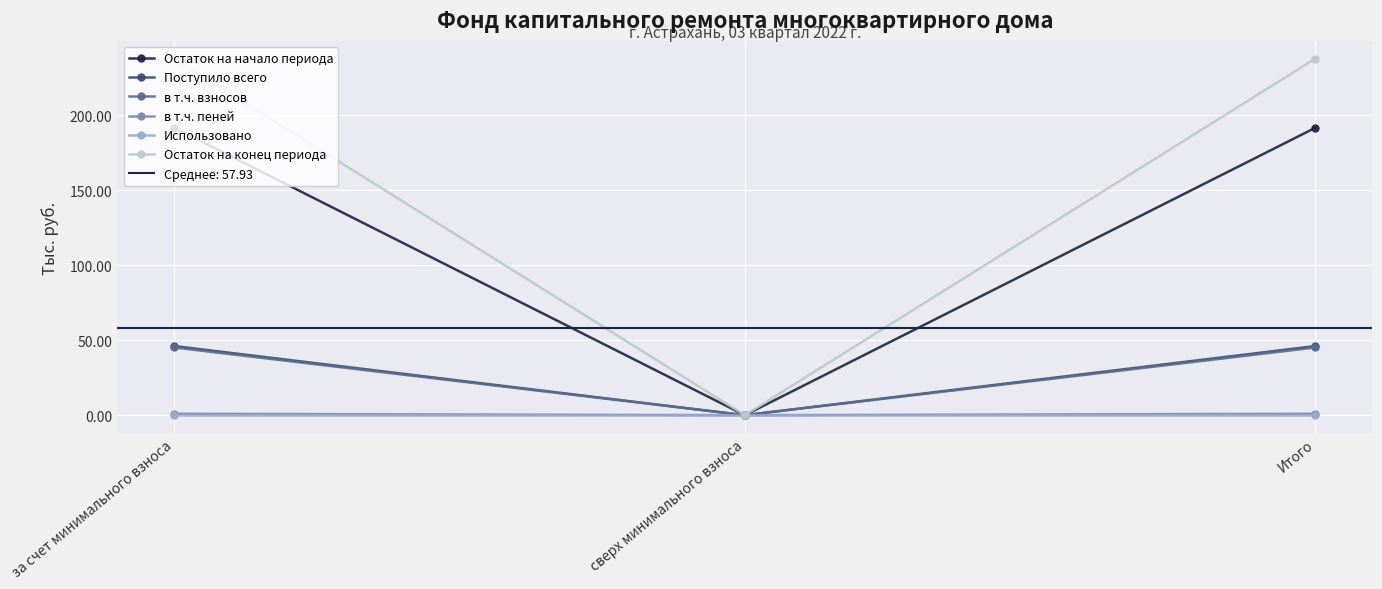

Which category has the highest value in the в т.ч. взносов series?

за счет минимального взноса